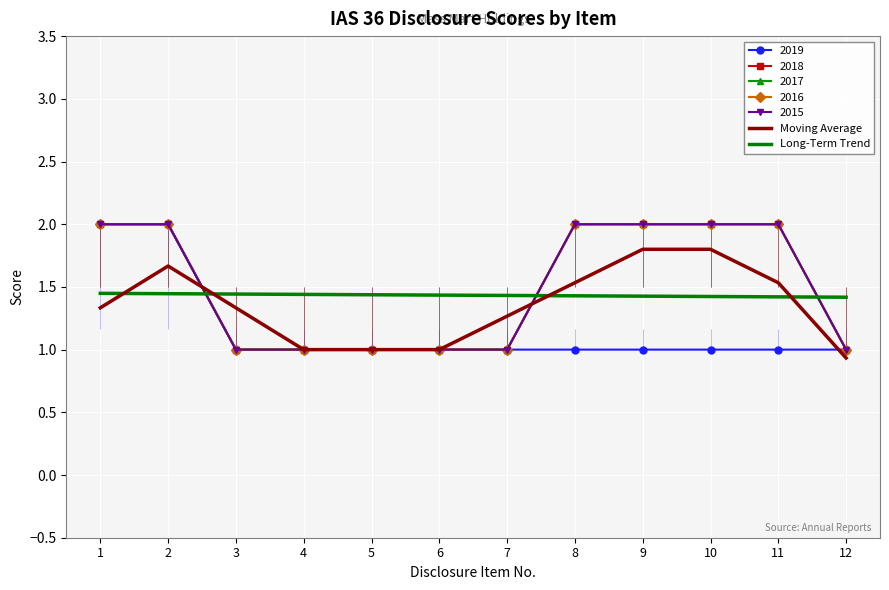

What is the sum of the Moving Average values at 12 and 3?

2.3